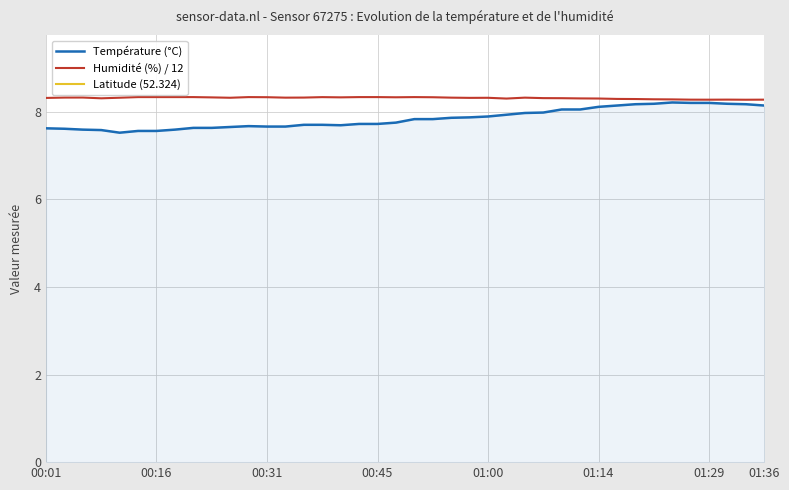

Which series has the widest spread of values?

Température (°C)